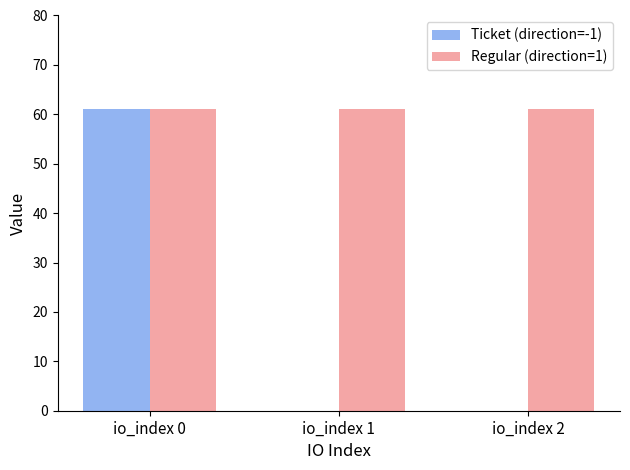

Are the bars grouped side by side (vs. stacked)?

Yes